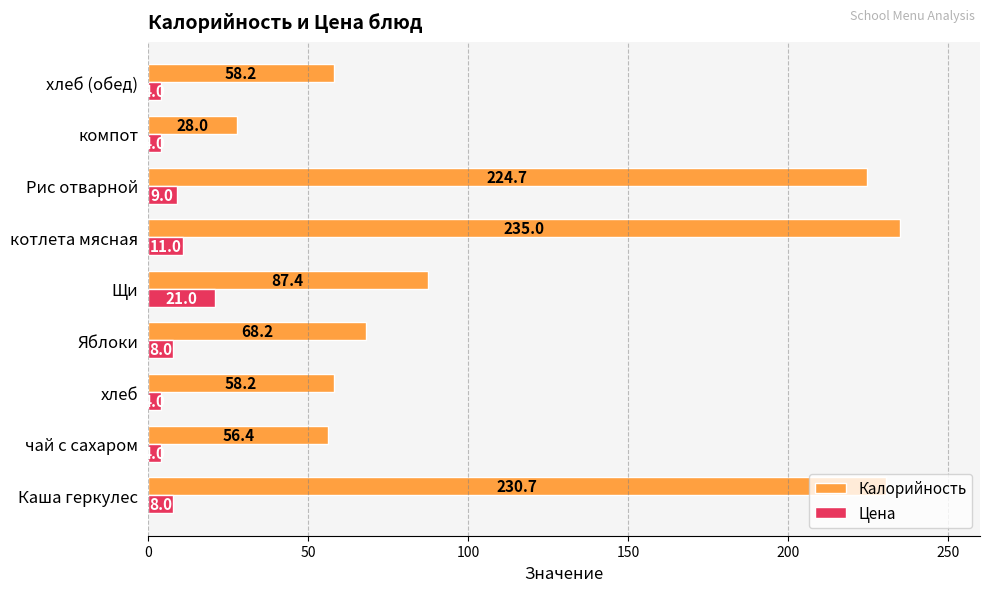

Between чай с сахаром and котлета мясная, which series saw the biggest shift?

Калорийность